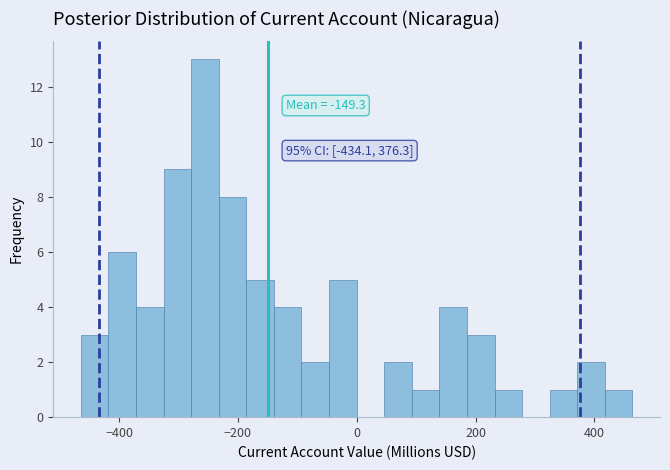

Read against the x-axis, roughly where is the centre of the tallest bar?

-260